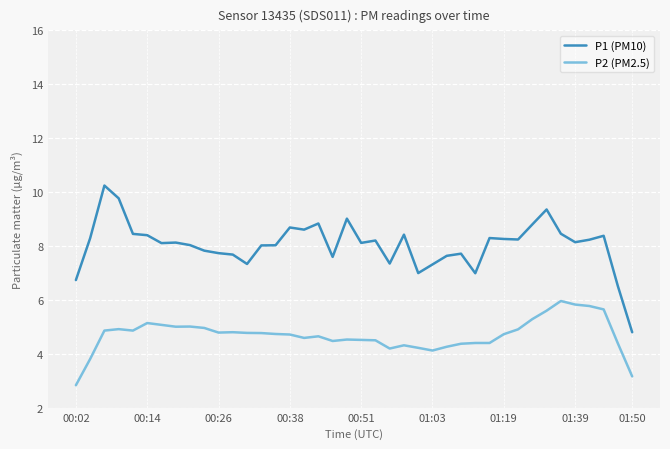

True or false: P1 (PM10) and P2 (PM2.5) cross at least once.

False